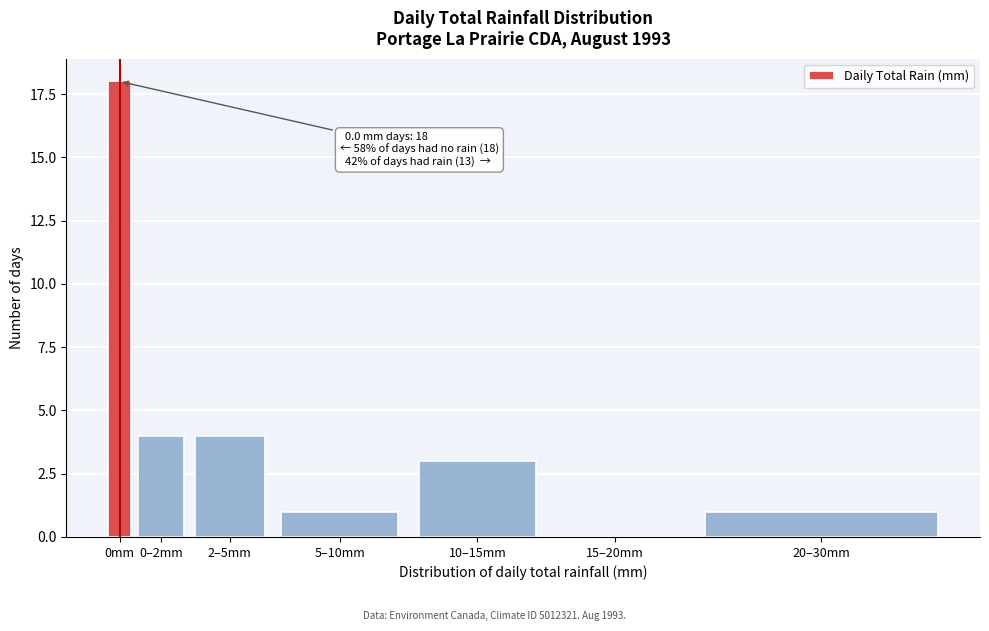

Reading right to left, transcribe all the data shown in this chart.

20–30mm=1	15–20mm=0	10–15mm=3	5–10mm=1	2–5mm=4	0–2mm=4	0mm=18